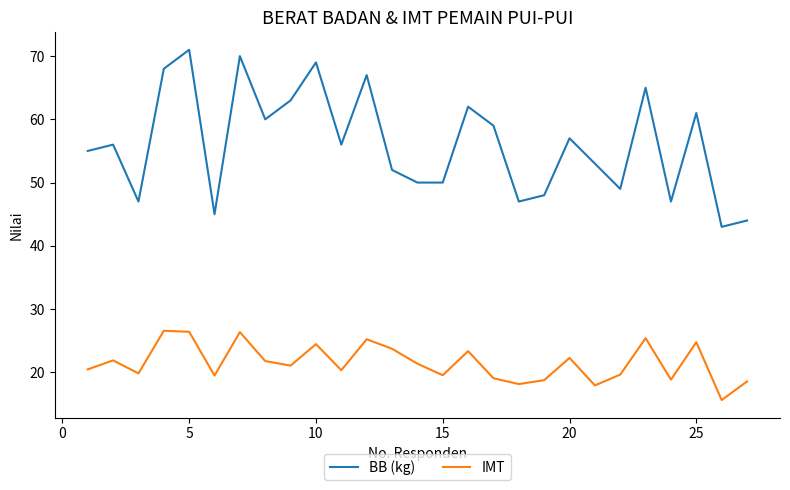

Rank the series by their maximum value, from highest to lowest.

BB (kg), IMT